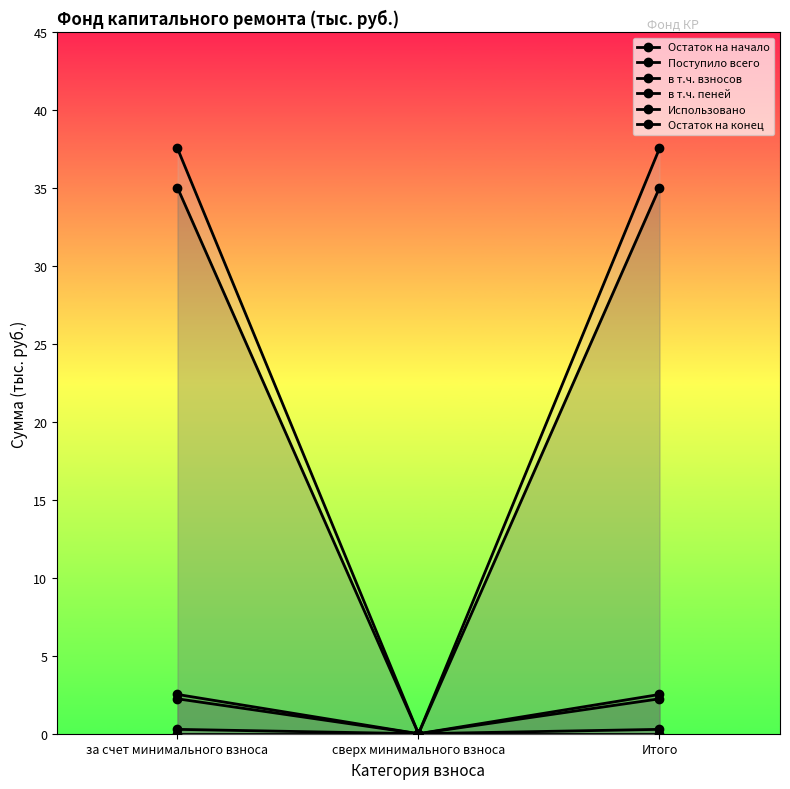

Reading right to left, list all the values displayed in this chart.

Остаток на начало: Итого=35.0	сверх минимального взноса=0.0	за счет минимального взноса=35.0
Поступило всего: Итого=2.5	сверх минимального взноса=0.0	за счет минимального взноса=2.5
в т.ч. взносов: Итого=2.2	сверх минимального взноса=0.0	за счет минимального взноса=2.2
в т.ч. пеней: Итого=0.3	сверх минимального взноса=0.0	за счет минимального взноса=0.3
Использовано: Итого=0.0	сверх минимального взноса=0.0	за счет минимального взноса=0.0
Остаток на конец: Итого=37.6	сверх минимального взноса=0.0	за счет минимального взноса=37.6